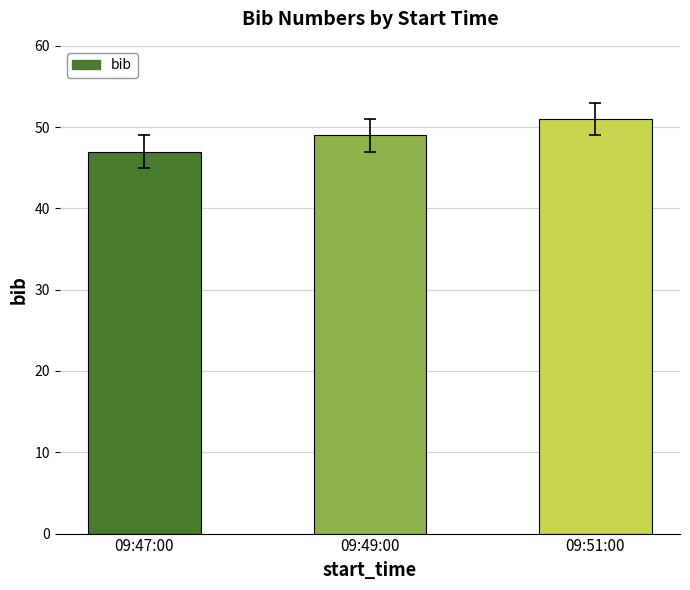

At which category does the chart reach its minimum across all series?

09:47:00